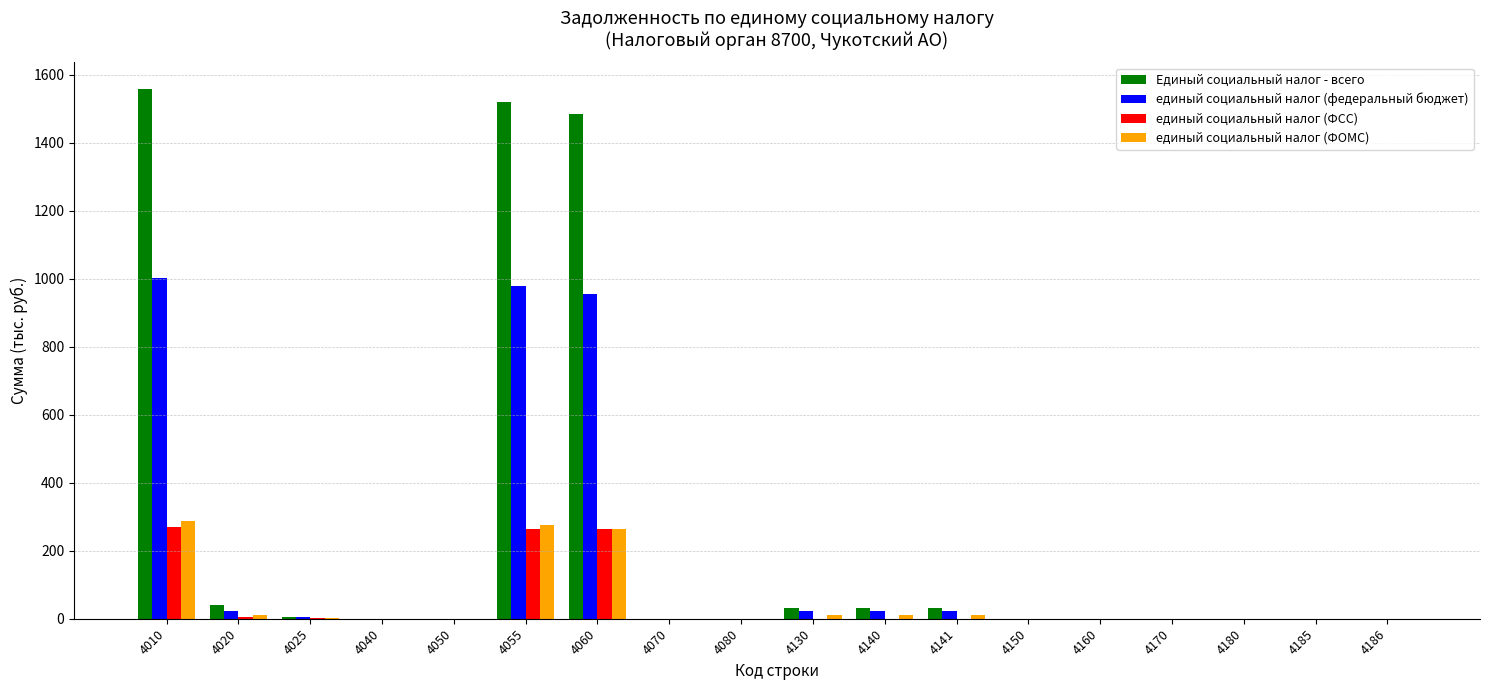

The value of единый социальный налог (ФОМС) at 4050 is -149. True or false?

False